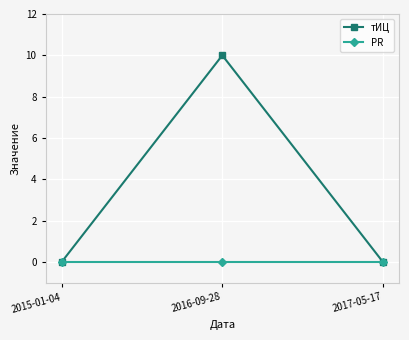

Reading left to right, list all the values displayed in this chart.

тИЦ: 2015-01-04=0	2016-09-28=10	2017-05-17=0
PR: 2015-01-04=0	2016-09-28=0	2017-05-17=0